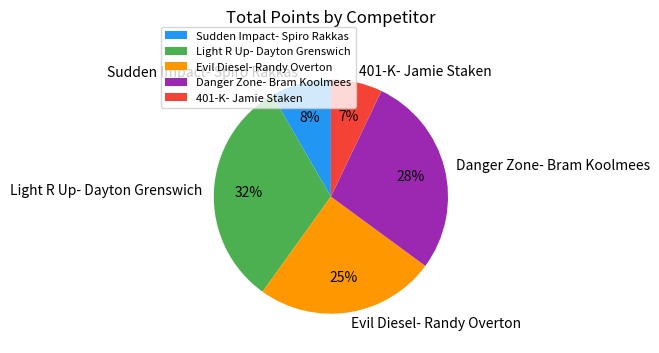

Rank the categories by value from lowest to highest.

401-K- Jamie Staken, Sudden Impact- Spiro Rakkas, Evil Diesel- Randy Overton, Danger Zone- Bram Koolmees, Light R Up- Dayton Grenswich